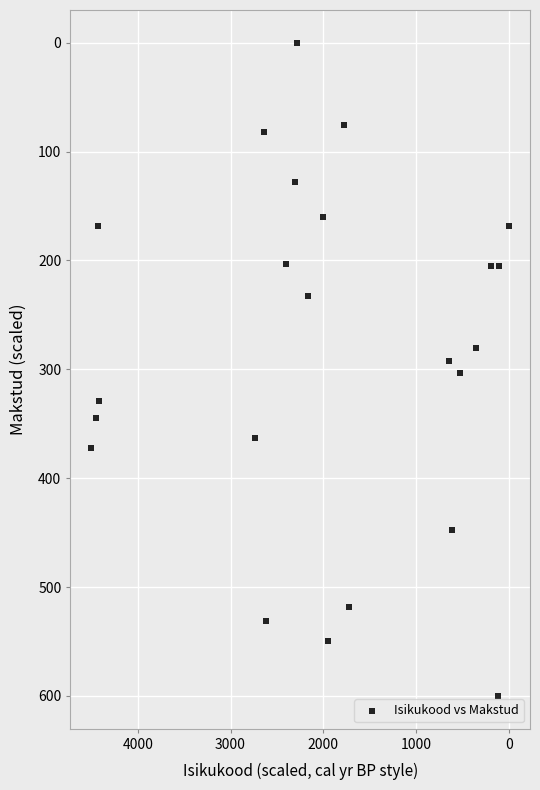

What is the range of X values (max minus min)?

4500.0